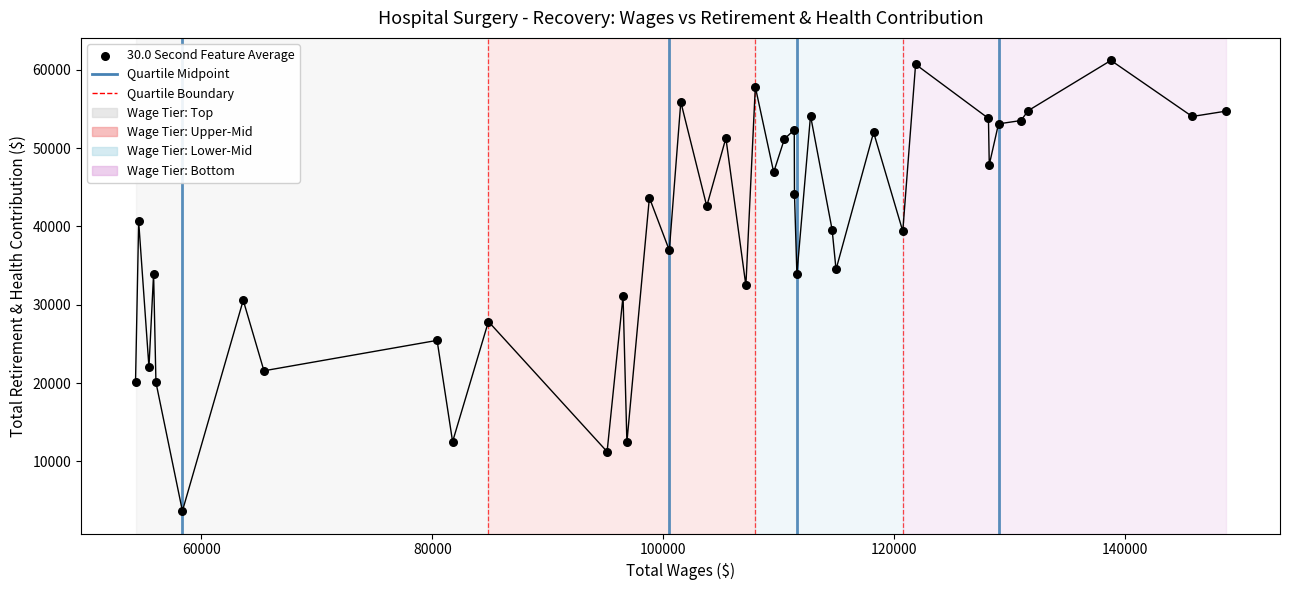

What is the range of X values (max minus min)?

94430